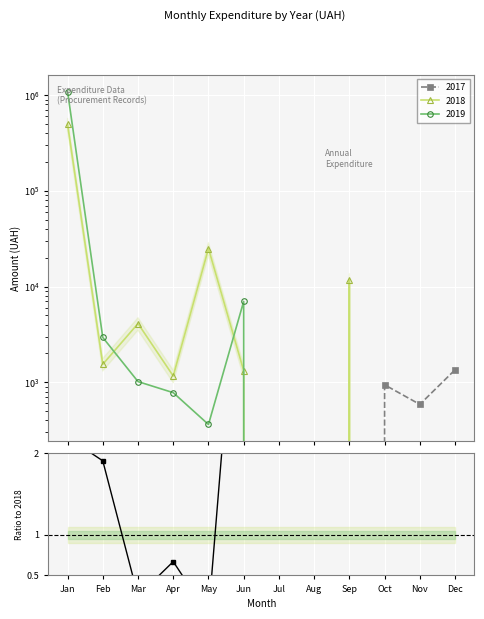

What is the difference between the maximum and minimum values?

5.3